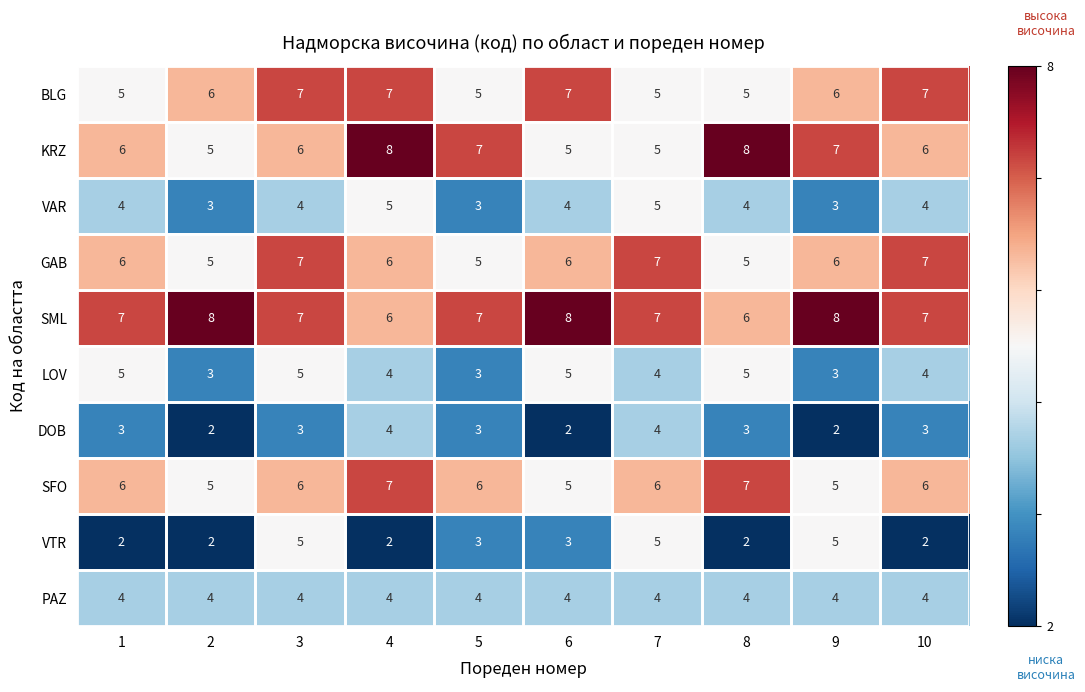

What is the difference between the highest and lowest values at 6?

6